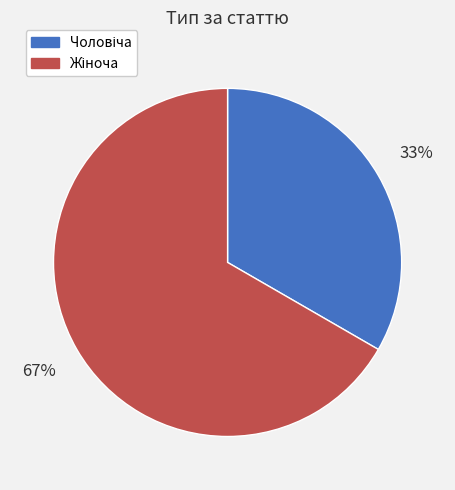

To the nearest percent, what is the average slice percentage?

50%